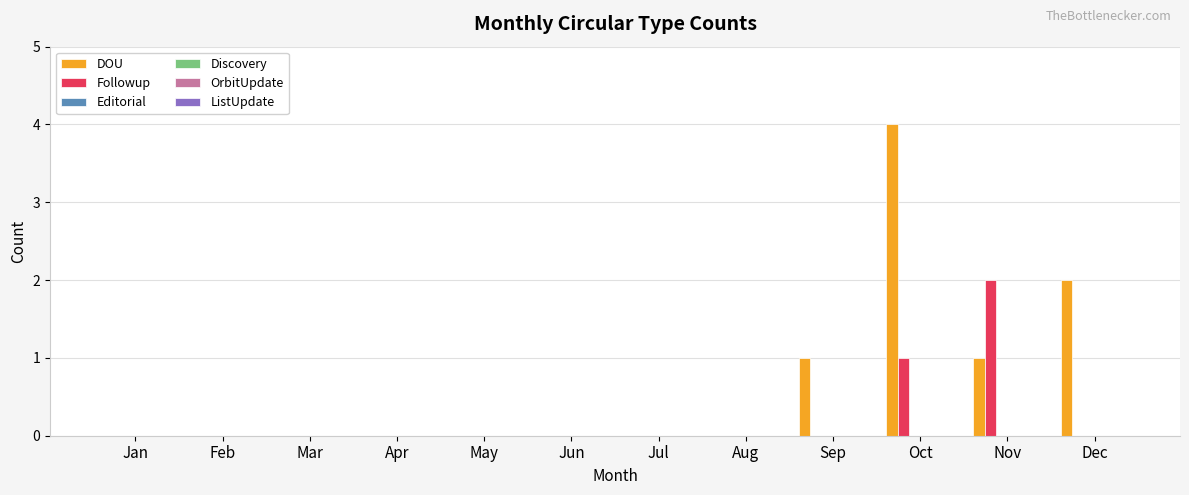

What is the maximum value for DOU?

4